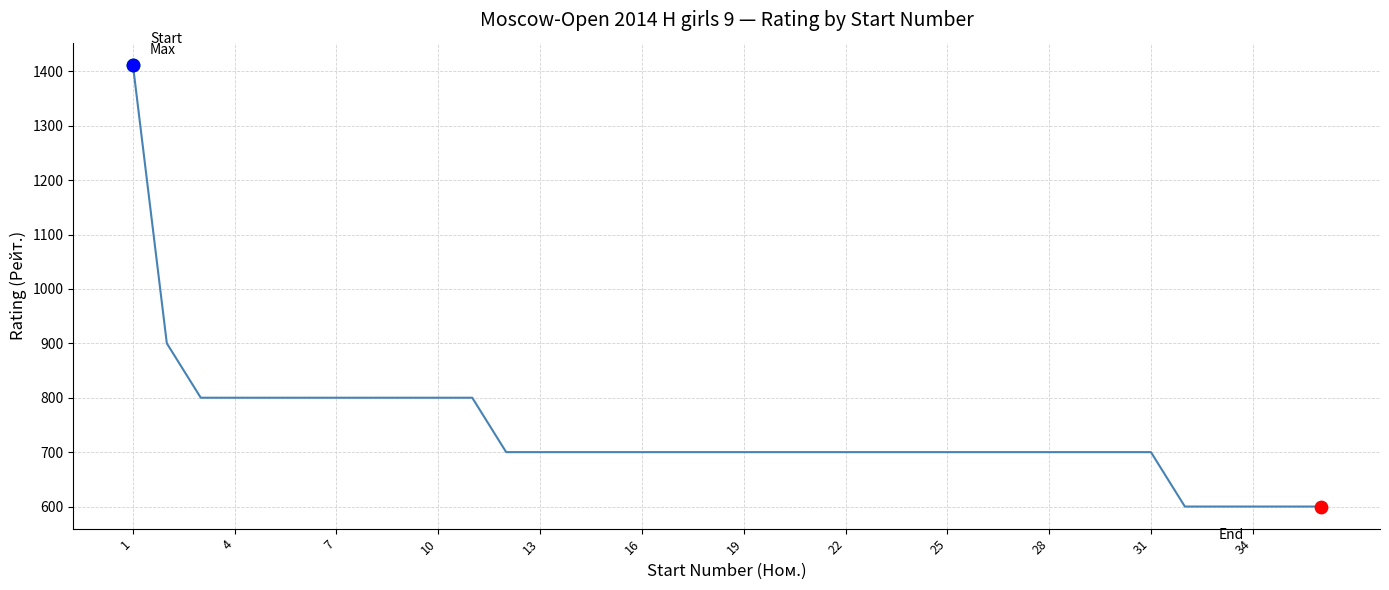

What is the difference between the maximum and minimum values?

812